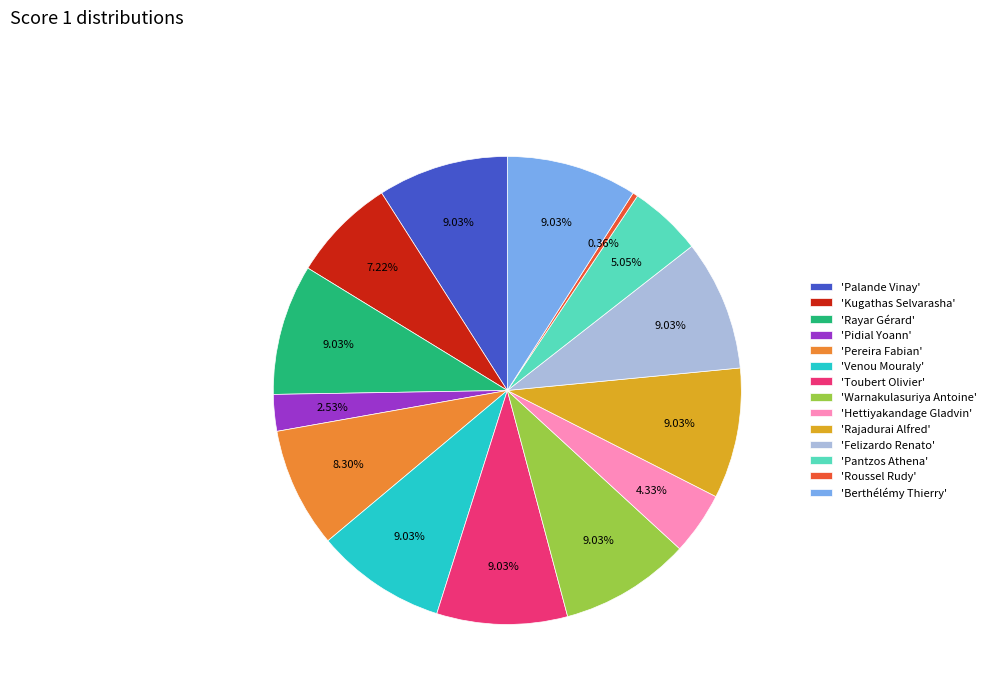

Does 'Palande Vinay' account for over 50% of the chart?

No